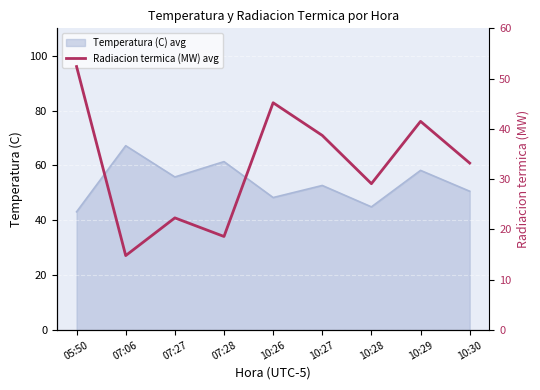

The Temperatura (C) avg series shows 61.4 at 07:28. True or false?

True